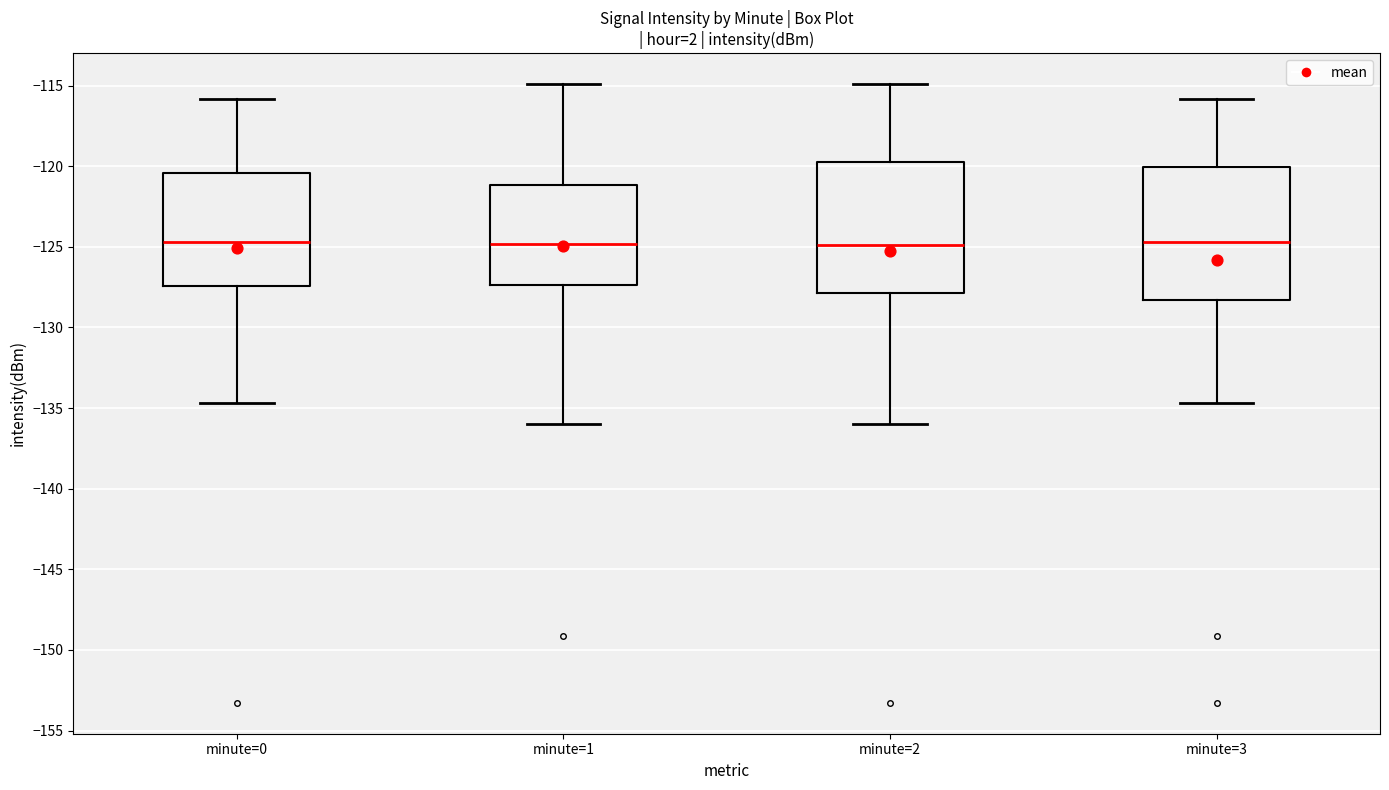

Where does the lower whisker of the box for minute=1 end on the y-axis? The values are not printed on the chart, so give them approximately, as read against the axis.

-136.0